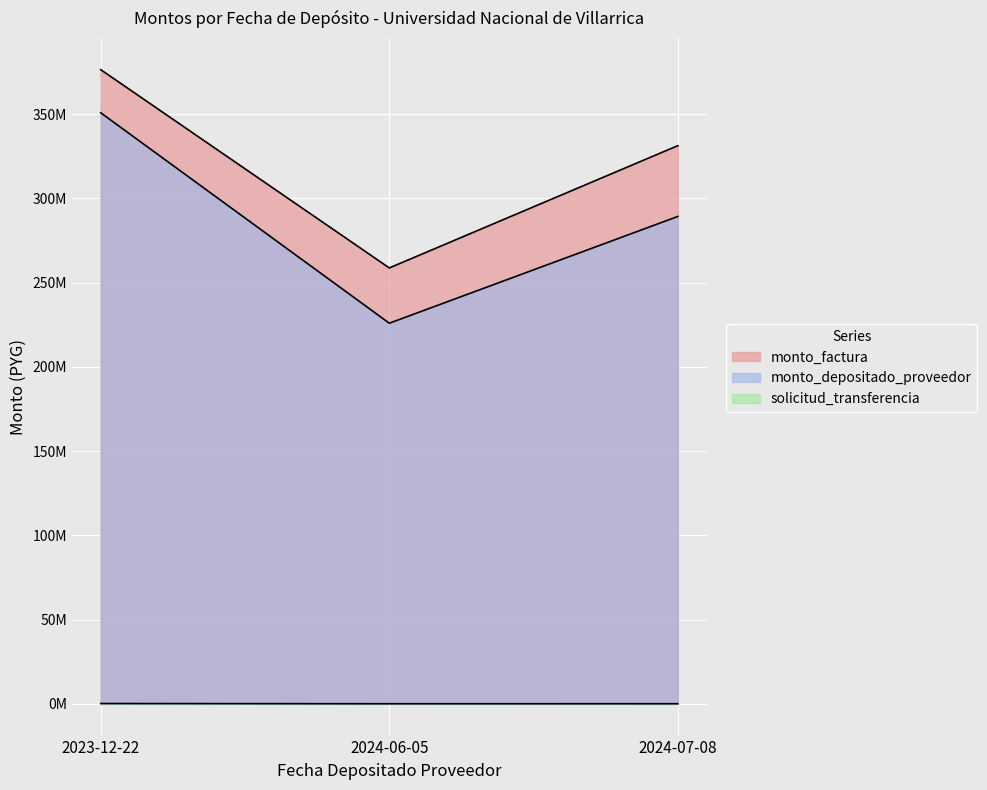

Where does the monto_depositado_proveedor series first go above 289249685?

2023-12-22